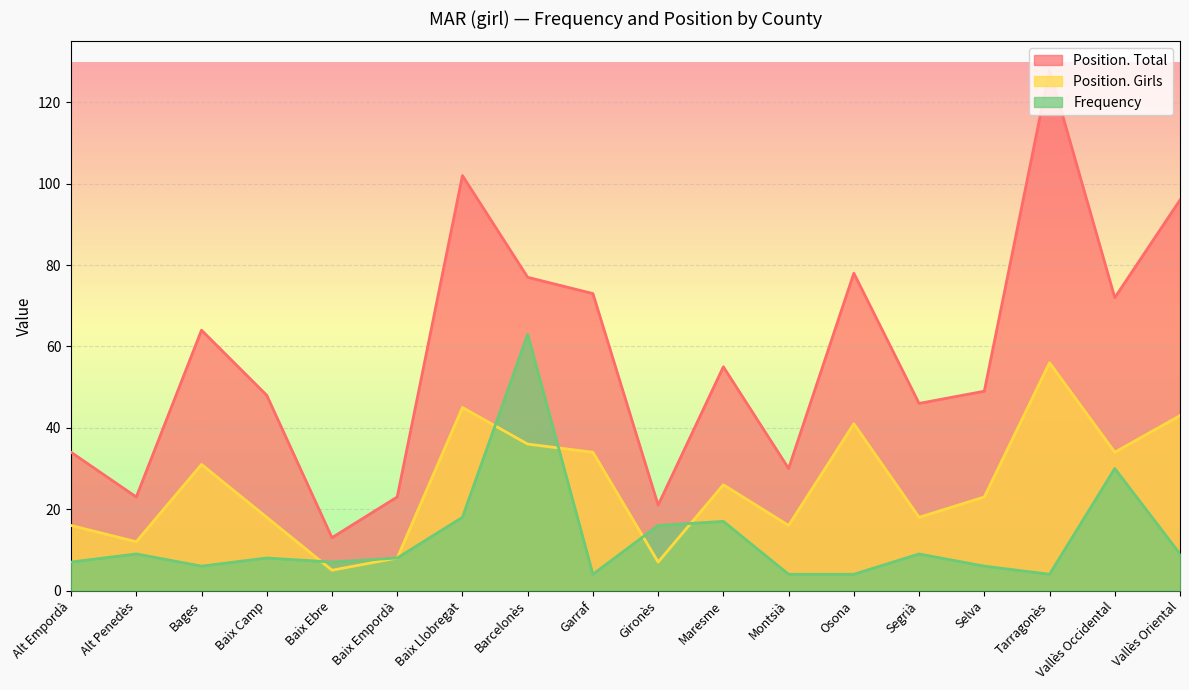

How many distinct data groups are displayed?

3